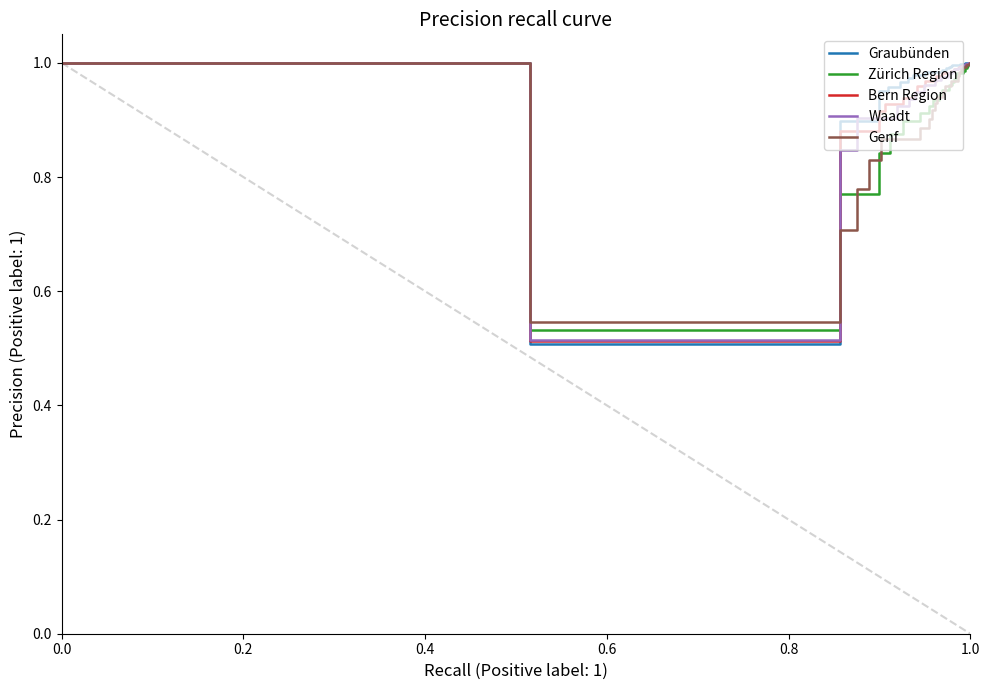

True or false: Graubünden has a value of 1.7 at 1.0.

False